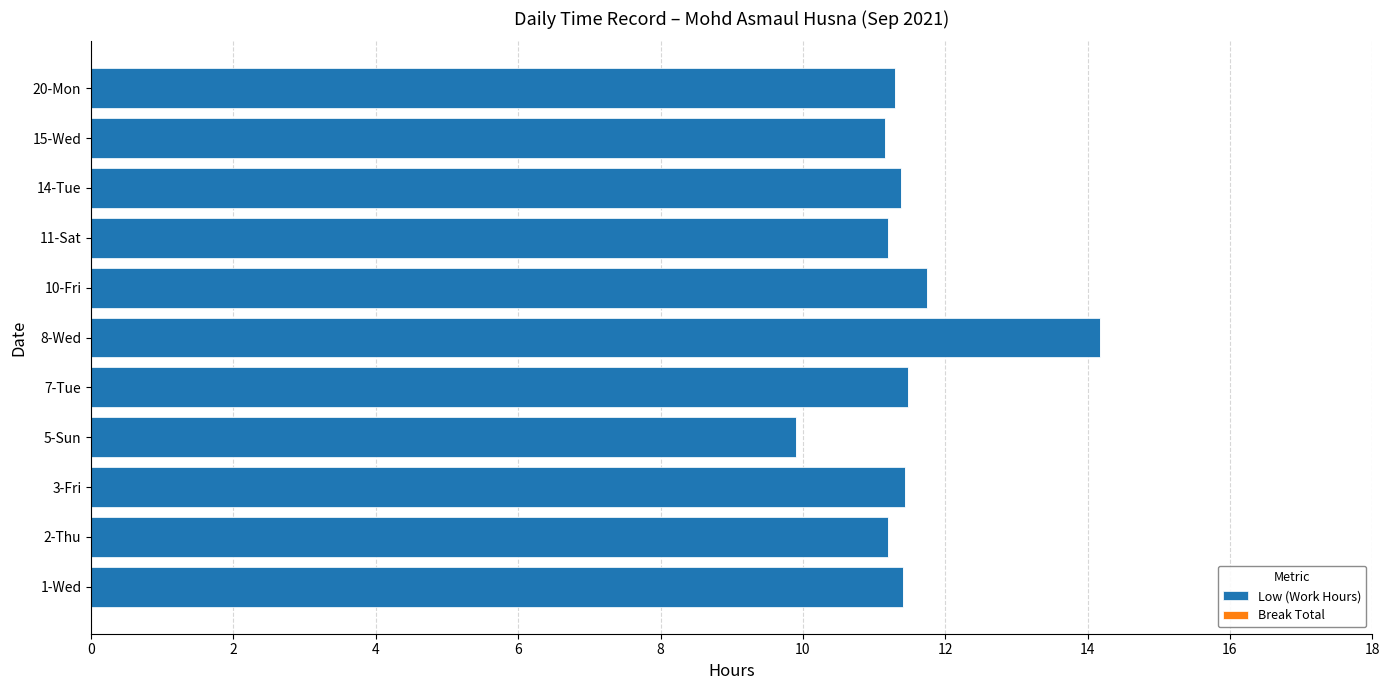

The value at 8-Wed is 6.6. True or false?

False